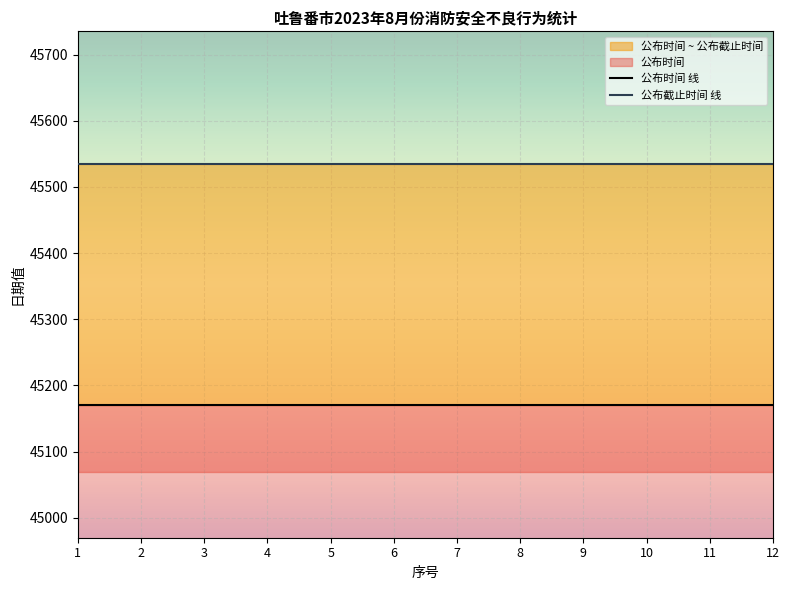

What is the sum of the 公布时间 线 values at 9 and 3?

90340